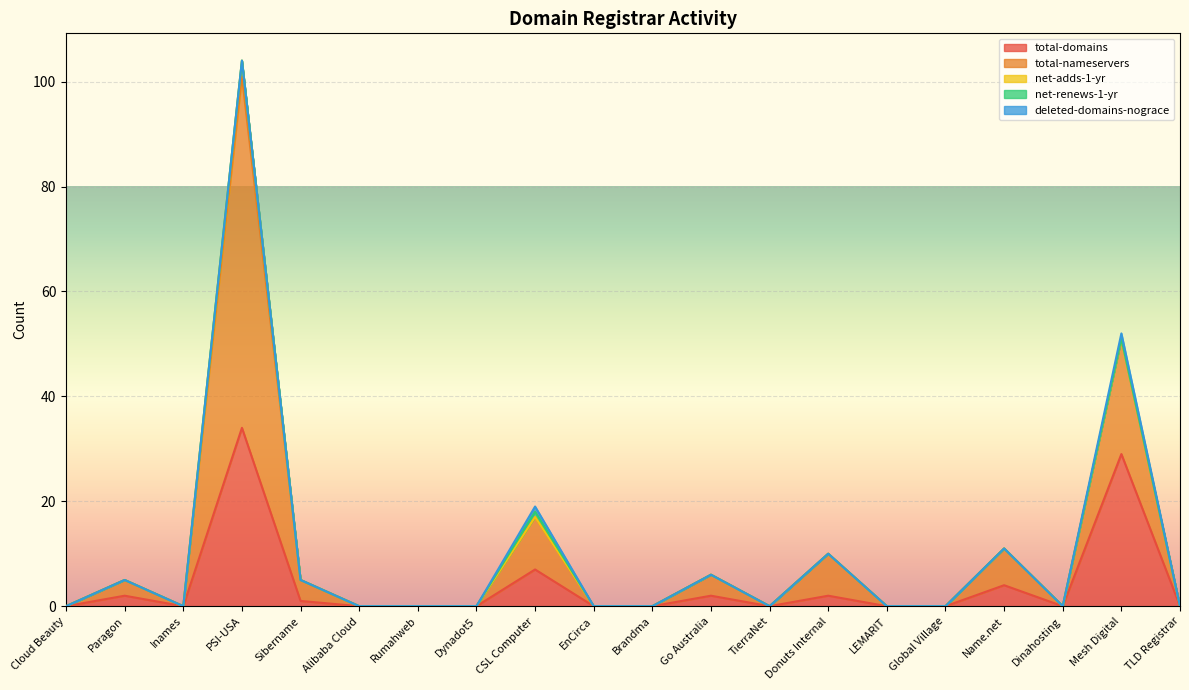

What is the label of the 13th point from the left?

TierraNet